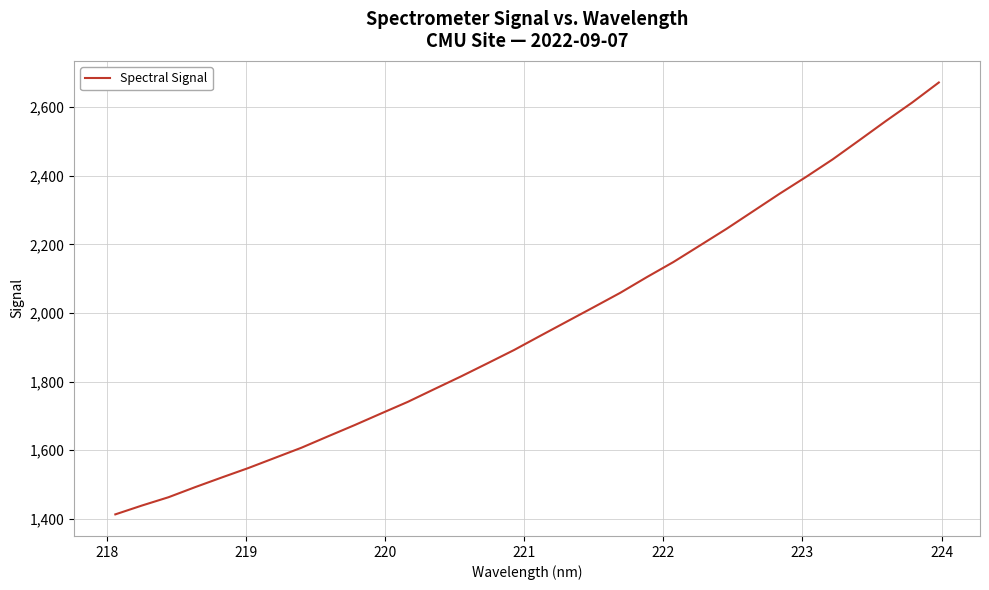

What is the difference between the maximum and minimum values?

1259.6